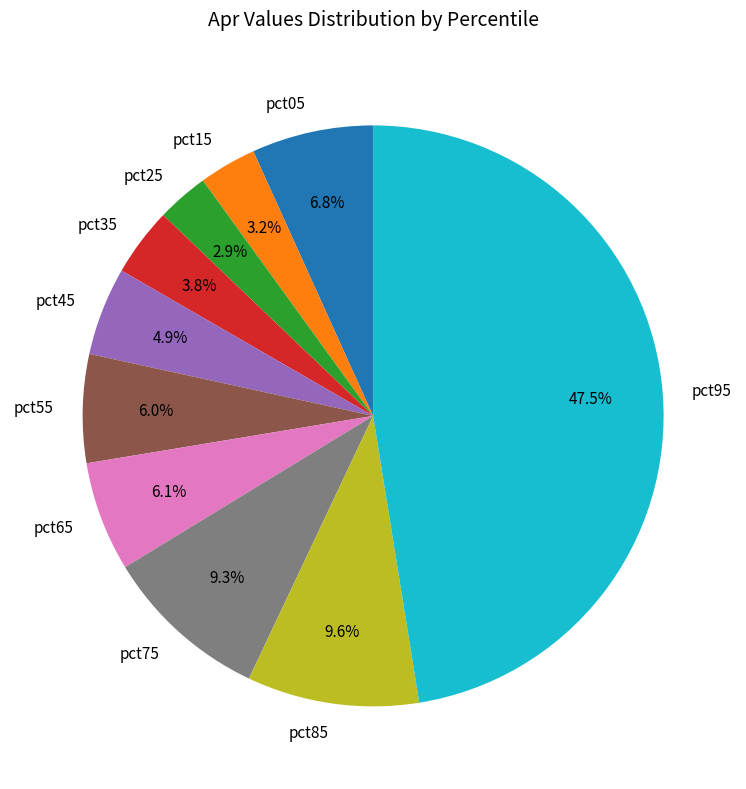

What portion of the pie excludes pct35?

96.2%